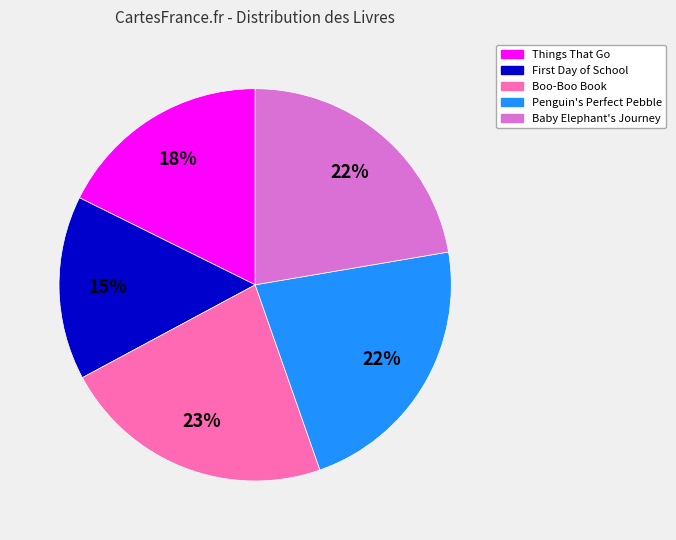

To the nearest percent, what portion does Boo-Boo Book represent?

23%